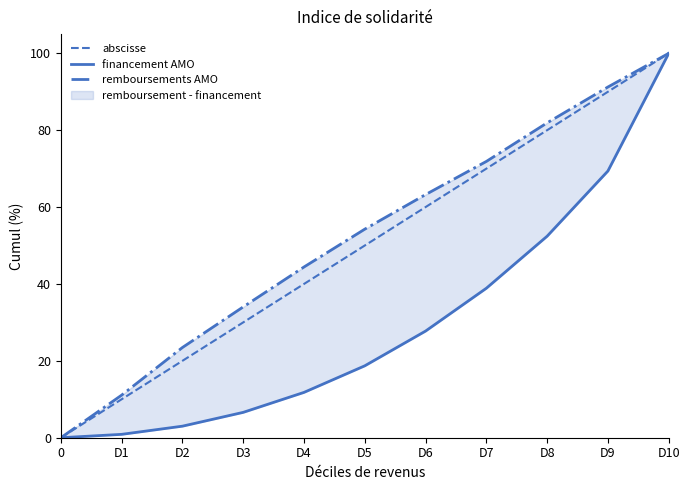

Reading left to right, extract all data points from this chart.

abscisse: 0.0	10.0	20.0	30.0	40.0	50.0	60.0	70.0	80.0	90.0	100.0
financement AMO: 0.0	0.9	3.0	6.6	11.8	18.7	27.7	38.9	52.4	69.4	100.0
remboursements AMO: 0.0	11.1	23.5	34.0	44.4	54.3	63.3	71.9	81.9	91.2	100.0